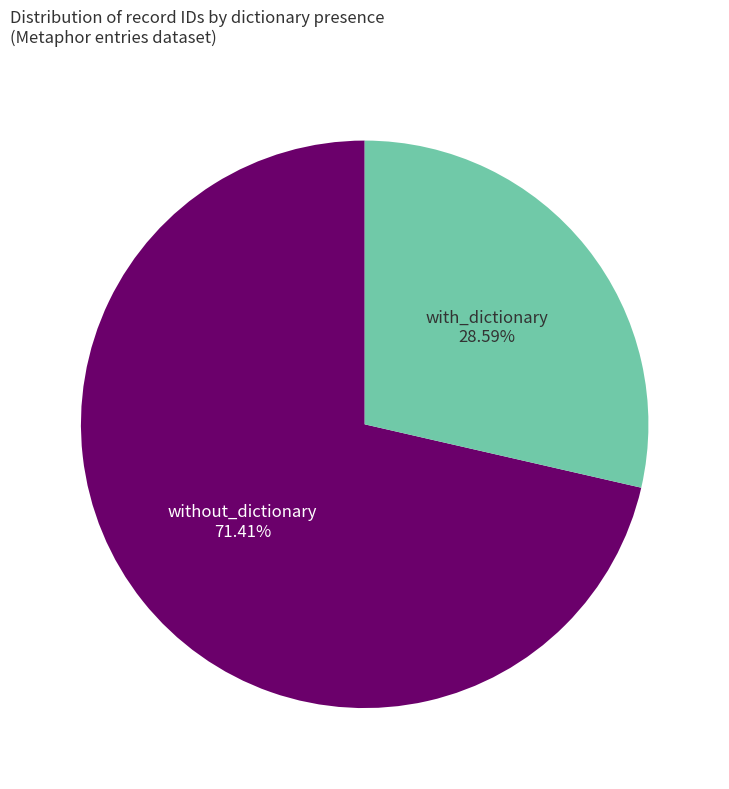

What is the ratio of the value at without_dictionary to the value at with_dictionary?

2.5